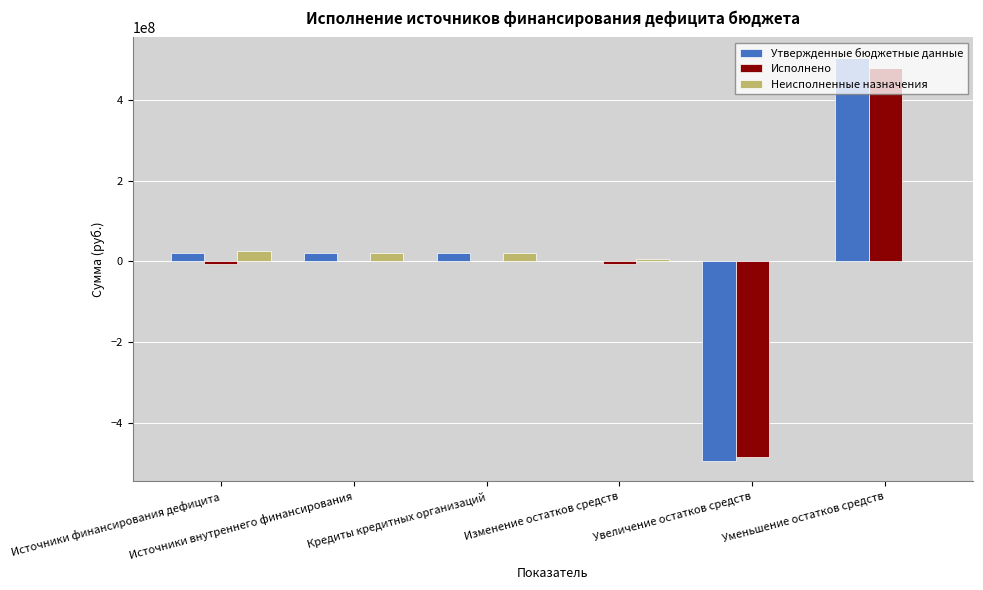

Reading left to right, extract all data points from this chart.

Утвержденные бюджетные данные: 20350000.0	20350000.0	20350000.0	0.0	-495255263.8	505343741.3
Исполнено: -5890272.6	0.0	0.0	-5890272.6	-484414413.9	478524141.3
Неисполненные назначения: 26240272.6	20350000.0	20350000.0	5890272.6	0.0	0.0